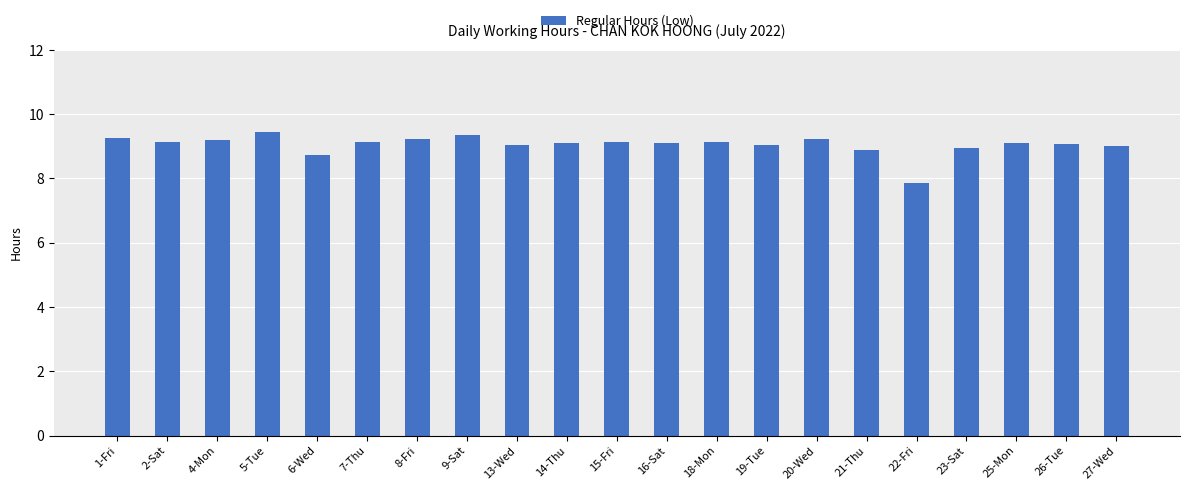

How many data points does each series have?

21